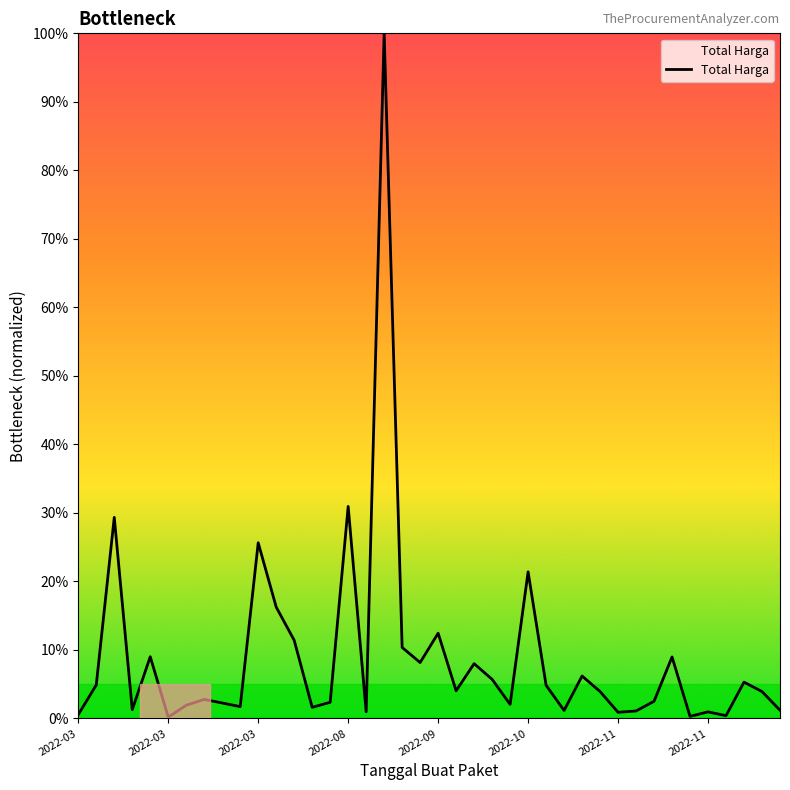

What is the difference between the maximum and minimum values?

99.8